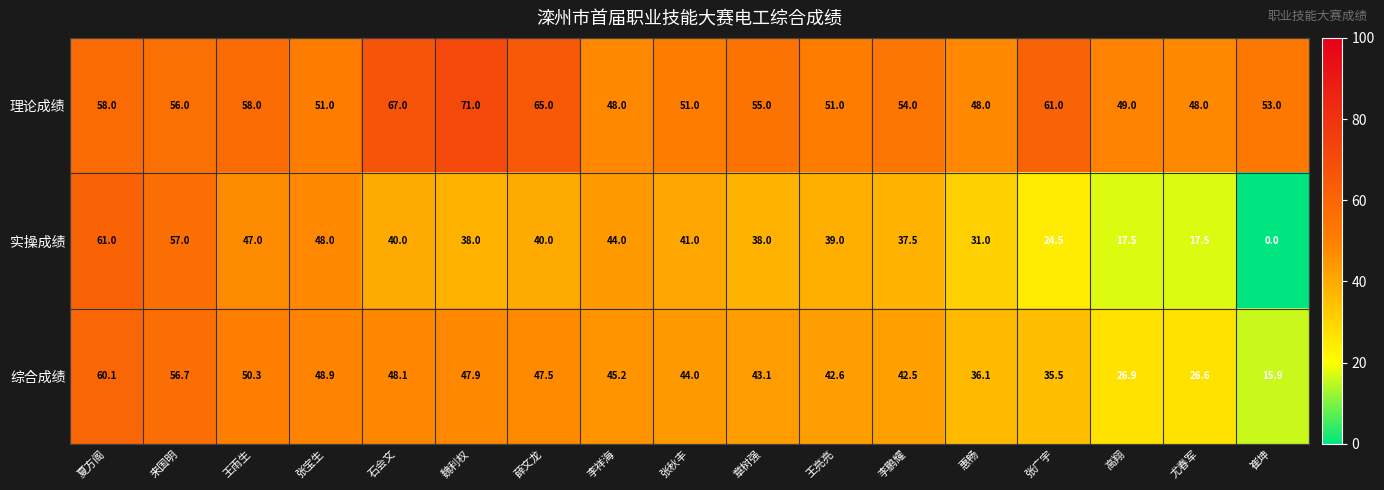

How many distinct data groups are displayed?

3